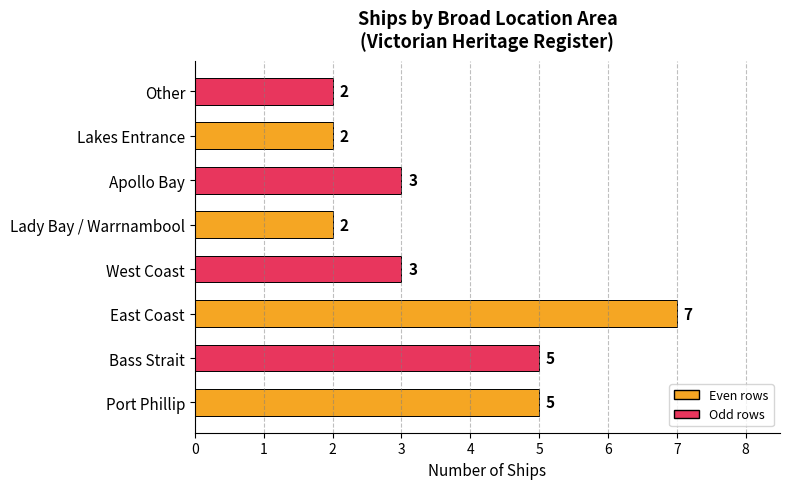

What is the sum of the values at Apollo Bay and Lady Bay / Warrnambool?

5